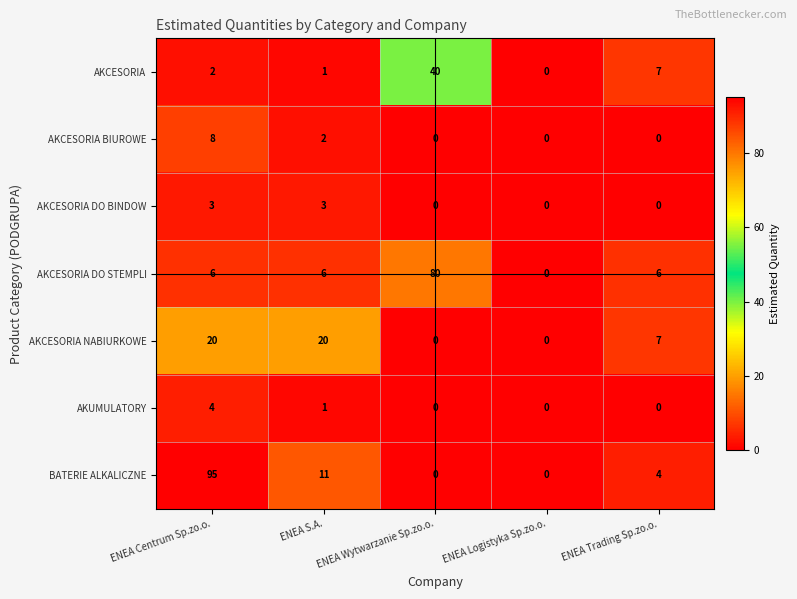

The AKCESORIA DO BINDOW series shows 0 at ENEA Wytwarzanie Sp.zo.o.. True or false?

True